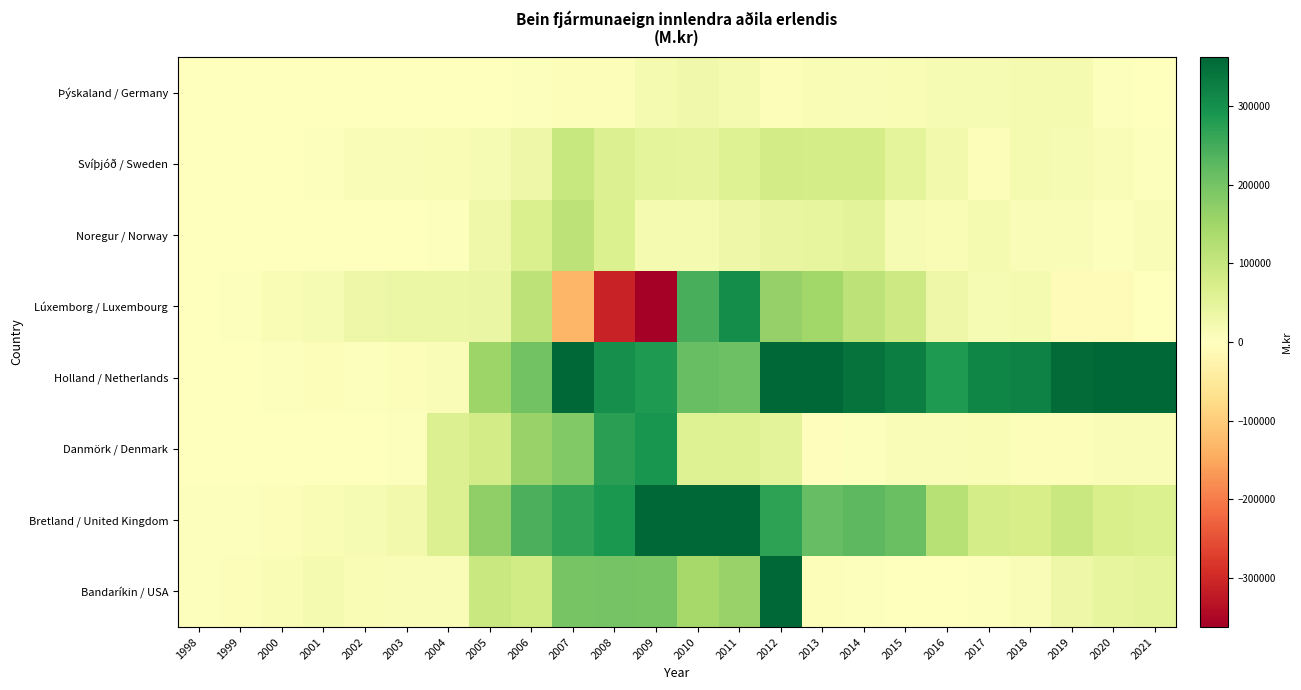

Reading left to right, what are all the values shown in this chart?

Bandaríkin / USA: 1998=5128	1999=7043	2000=13133	2001=17945	2002=12315	2003=11307	2004=11117	2005=96057	2006=84538	2007=197185	2008=200255	2009=196153	2010=144249	2011=159106	2012=375319	2013=6777	2014=5010	2015=2601	2016=2299	2017=3805	2018=11134	2019=33174	2020=44699	2021=49708
Bretland / United Kingdom: 1998=4673	1999=5308	2000=6660	2001=13585	2002=16789	2003=25297	2004=64656	2005=167140	2006=242115	2007=267692	2008=286671	2009=513634	2010=370469	2011=459934	2012=270590	2013=215112	2014=225611	2015=212016	2016=121432	2017=78520	2018=75750	2019=96189	2020=71211	2021=66207
Danmörk / Denmark: 1998=418	1999=684	2000=1415	2001=2011	2002=1947	2003=3226	2004=63850	2005=80647	2006=158504	2007=184425	2008=272325	2009=291469	2010=61336	2011=60636	2012=51473	2013=-4062	2014=5310	2015=9131	2016=9564	2017=11388	2018=7224	2019=7047	2020=8918	2021=9416
Holland / Netherlands: 1998=1405	1999=1317	2000=4547	2001=5920	2002=5191	2003=6391	2004=10138	2005=152947	2006=201466	2007=498603	2008=302489	2009=283359	2010=212824	2011=206740	2012=421748	2013=427917	2014=345160	2015=325725	2016=285741	2017=316790	2018=322496	2019=355922	2020=396717	2021=381580
Lúxemborg / Luxembourg: 1998=686	1999=3457	2000=11392	2001=16311	2002=33690	2003=36463	2004=34504	2005=39388	2006=110524	2007=-130243	2008=-311133	2009=-369877	2010=245704	2011=303141	2012=161673	2013=147864	2014=111956	2015=89424	2016=32735	2017=16508	2018=18387	2019=-10453	2020=-10453	2021=3
Noregur / Norway: 1998=529	1999=1072	2000=946	2001=1499	2002=2104	2003=1995	2004=5197	2005=29123	2006=68043	2007=112981	2008=65247	2009=18231	2010=19669	2011=32629	2012=41227	2013=44411	2014=52373	2015=15622	2016=14044	2017=19445	2018=9562	2019=8692	2020=4759	2021=9530
Svíþjóð / Sweden: 1998=0	1999=997	2000=771	2001=4292	2002=8893	2003=9358	2004=12580	2005=14737	2006=31197	2007=98310	2008=62786	2009=48942	2010=47585	2011=60977	2012=81435	2013=77795	2014=79068	2015=48171	2016=23357	2017=6543	2018=16998	2019=16032	2020=10889	2021=3572
Þýskaland / Germany: 1998=1838	1999=1523	2000=1549	2001=1737	2002=1124	2003=1305	2004=1618	2005=2224	2006=2937	2007=7195	2008=7429	2009=18821	2010=25582	2011=18293	2012=5904	2013=11749	2014=11318	2015=13867	2016=14502	2017=14313	2018=17389	2019=17850	2020=5645	2021=1373